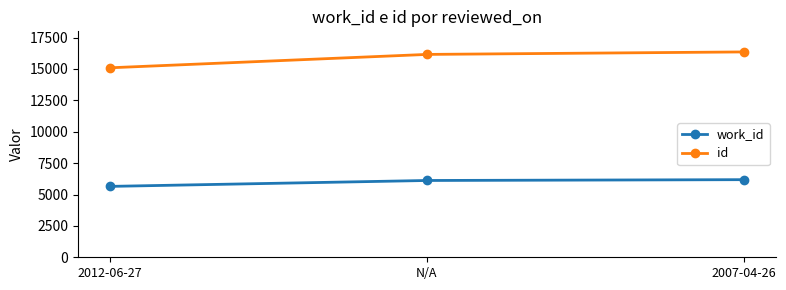

What is the sum of all id values?

47616